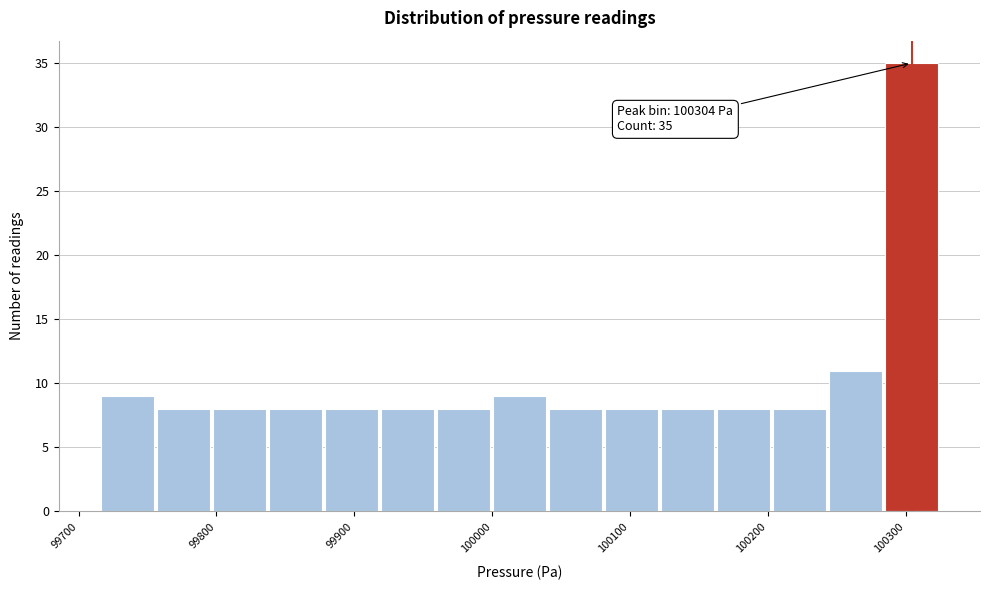

Over which range of the x-axis is the bar tallest?

100280 to 100320